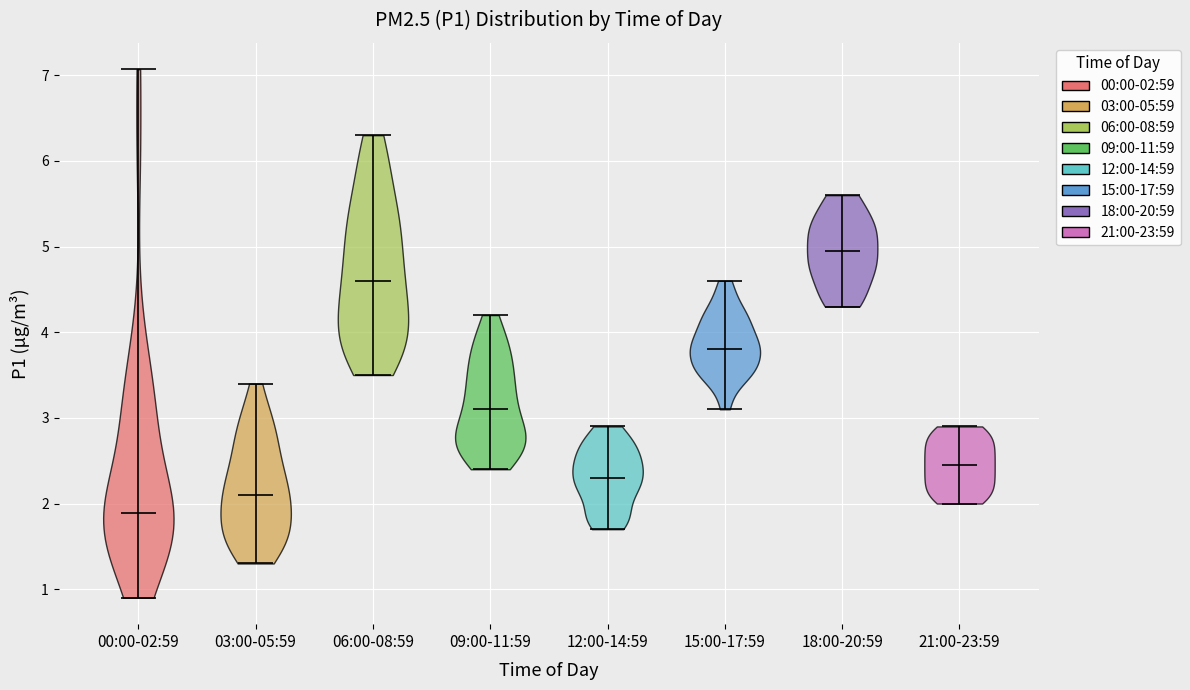

Reading left to right, read every violin against the y-axis: where its median line is, and the lowest and highest points it reaches. The values are not printed on the chart, so give them approximately, as read against the axis.

00:00-02:59: median line 1.9, lowest point 0.9, highest point 7.1
03:00-05:59: median line 2.1, lowest point 1.3, highest point 3.4
06:00-08:59: median line 4.6, lowest point 3.5, highest point 6.3
09:00-11:59: median line 3.1, lowest point 2.4, highest point 4.2
12:00-14:59: median line 2.3, lowest point 1.7, highest point 2.9
15:00-17:59: median line 3.8, lowest point 3.1, highest point 4.6
18:00-20:59: median line 5.0, lowest point 4.3, highest point 5.6
21:00-23:59: median line 2.5, lowest point 2.0, highest point 2.9